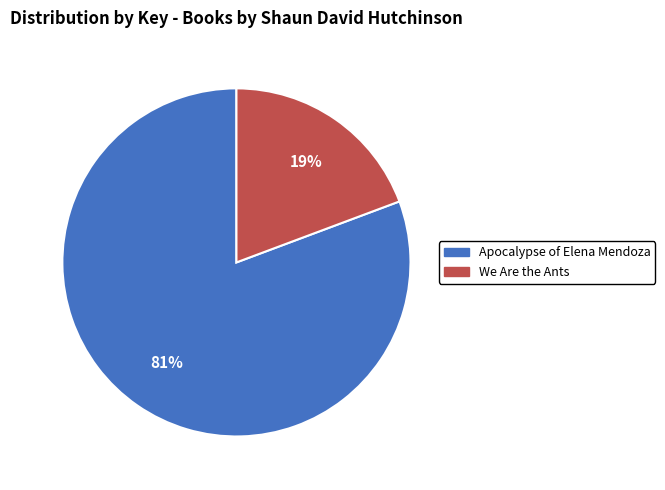

How many segments does this pie chart have?

2